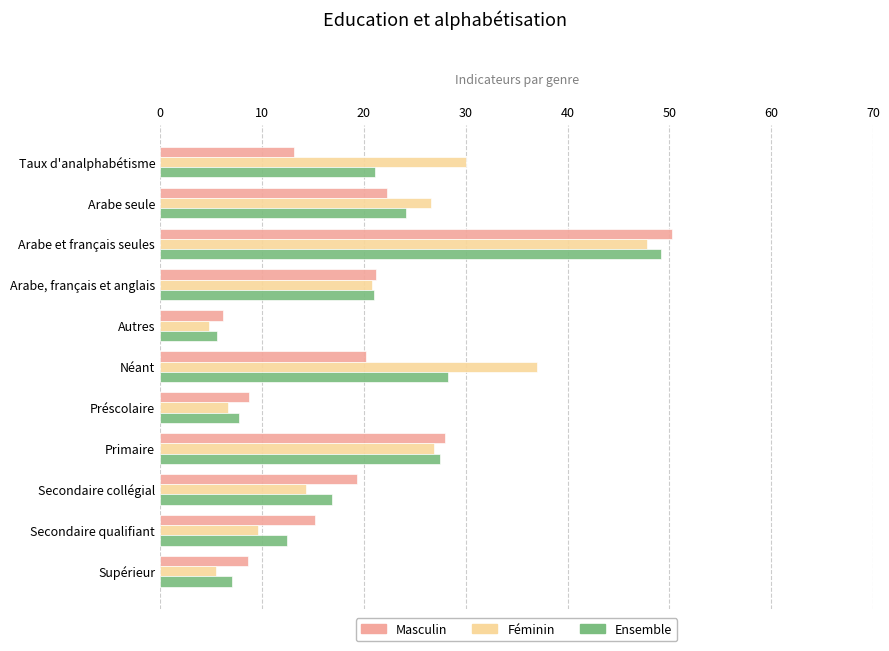

How many values in the Masculin series are below 19?

5